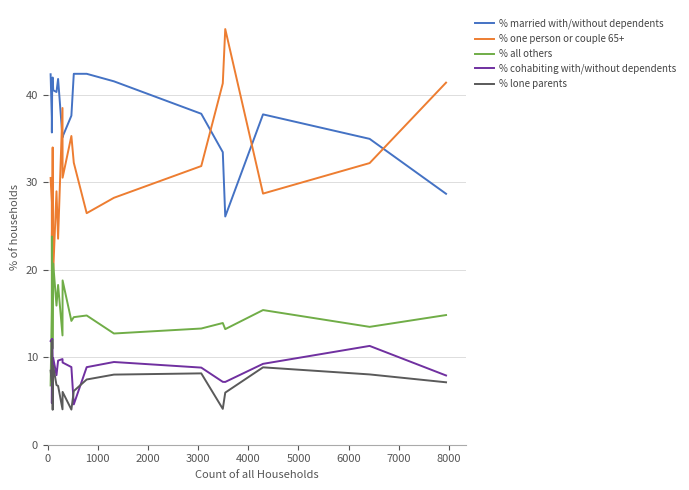

What is the lowest value of the % married with/without dependents series?

26.1